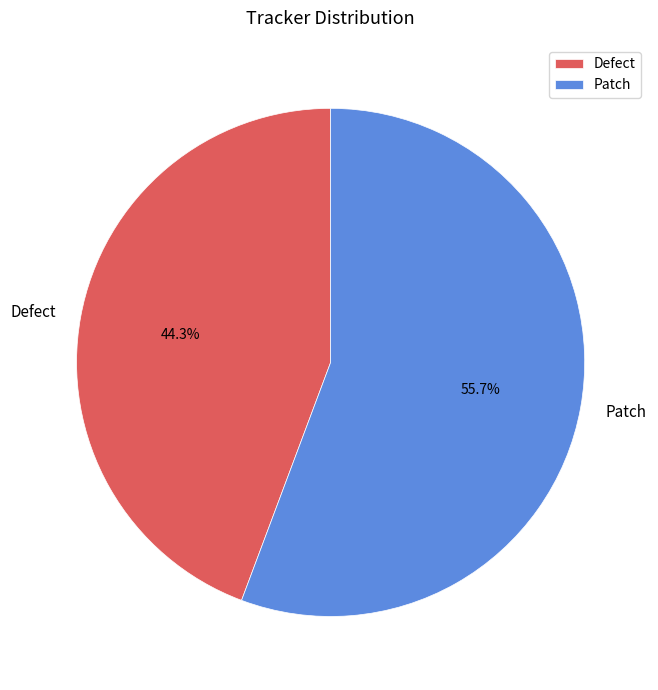

To the nearest percent, what percentage of the pie is Patch?

56%